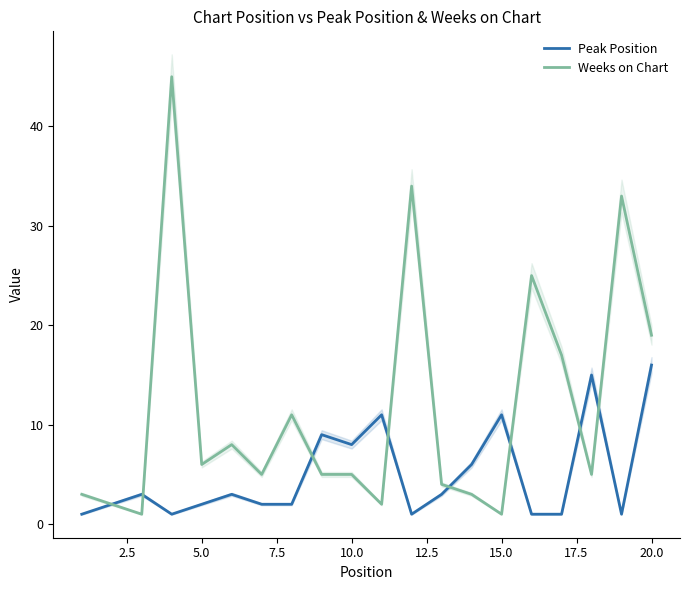

The value of Peak Position at 10.0 is 12. True or false?

False